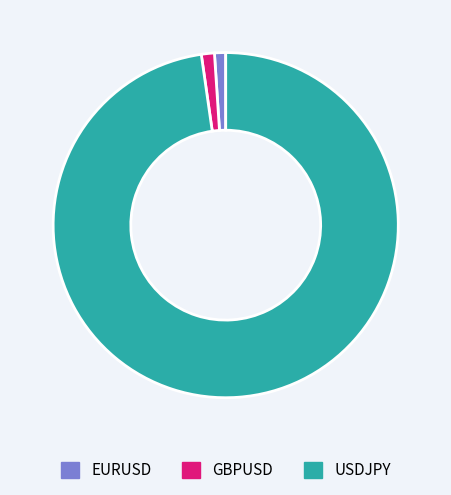

Does any single category account for the majority?

Yes